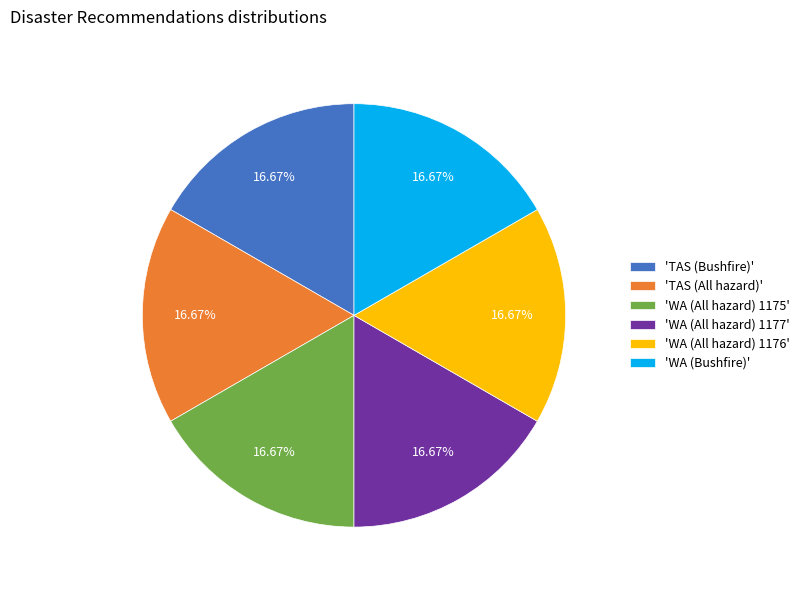

Does 'WA (All hazard) 1177' account for over 50% of the chart?

No